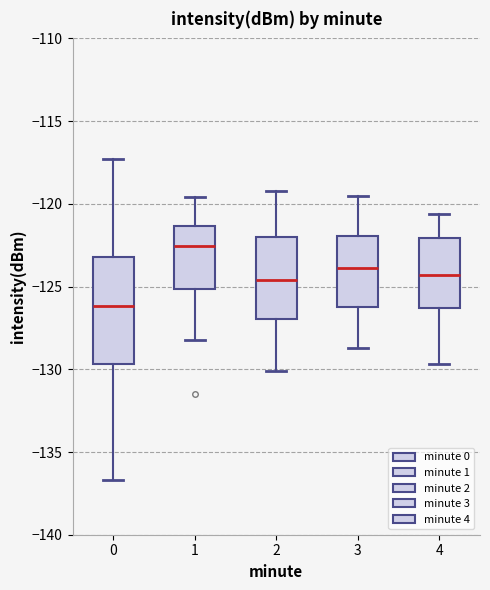

Where is the lower edge of the box at x = 2 on the y-axis? The values are not printed on the chart, so give them approximately, as read against the axis.

-127.0